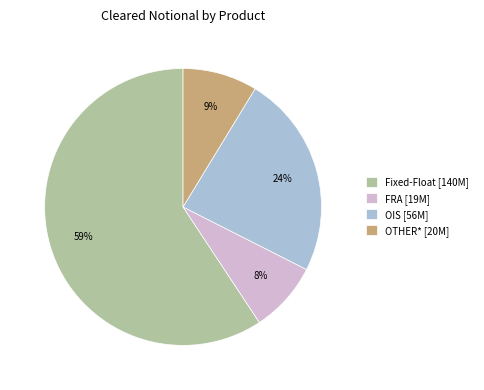

To the nearest percent, what portion does Fixed-Float represent?

59%